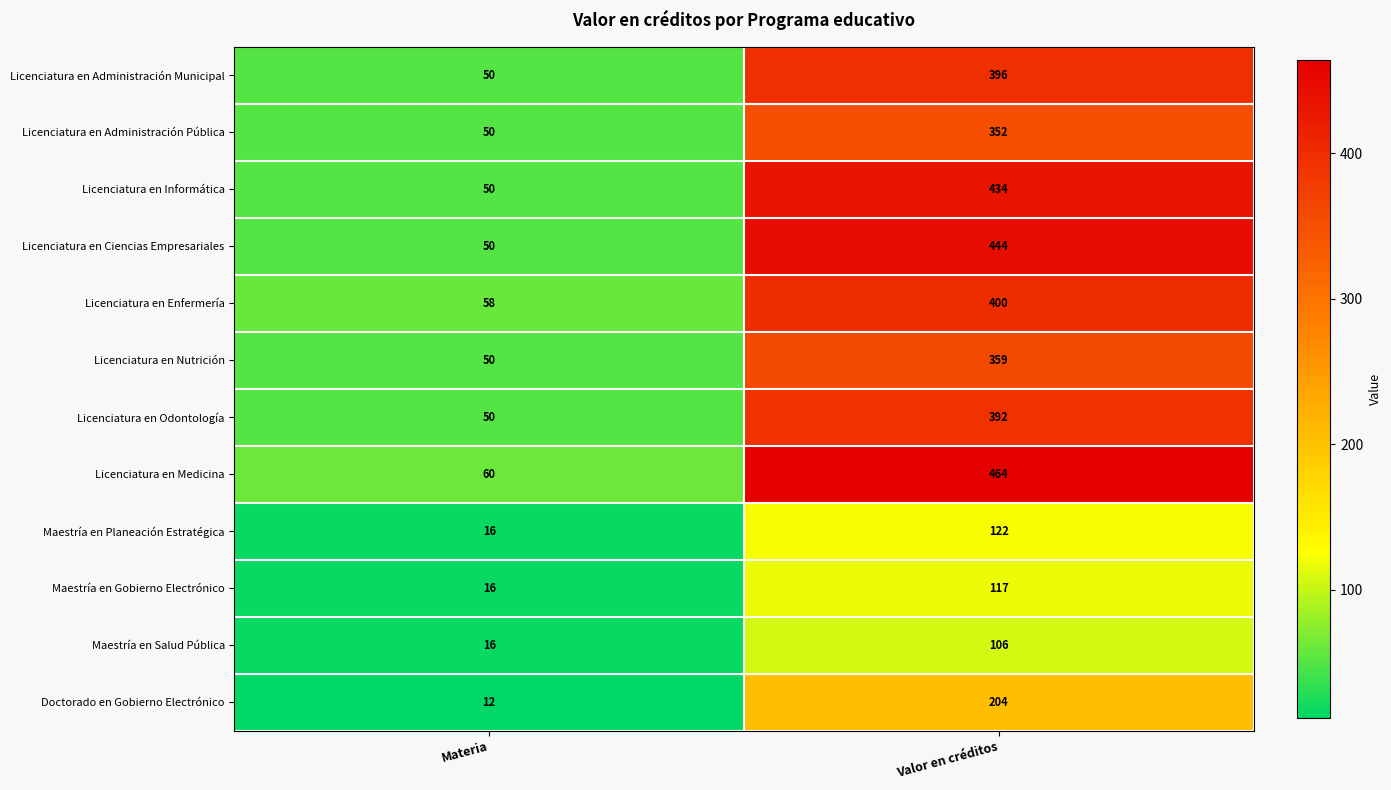

Rank the categories by Licenciatura en Ciencias Empresariales value from highest to lowest.

Valor en créditos, Materia